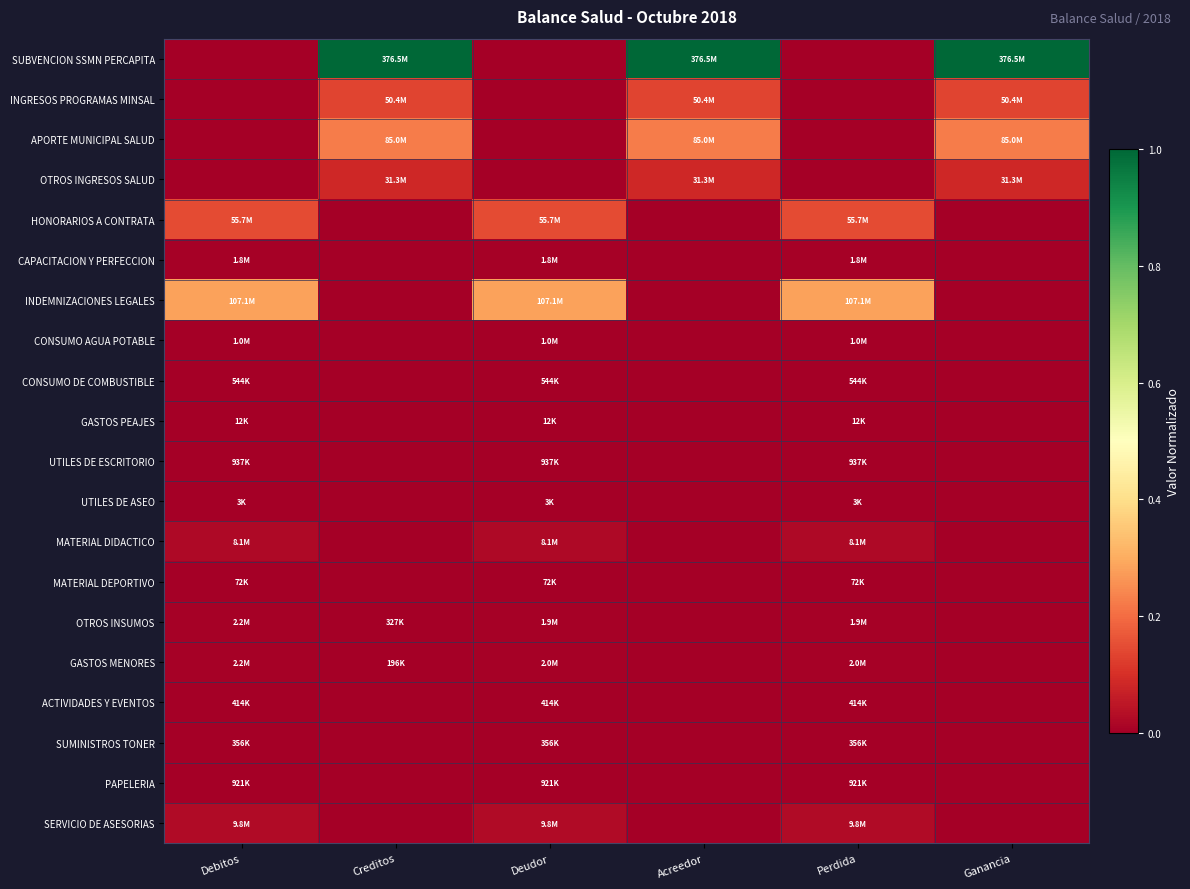

At which category does the chart reach its minimum across all series?

Debitos